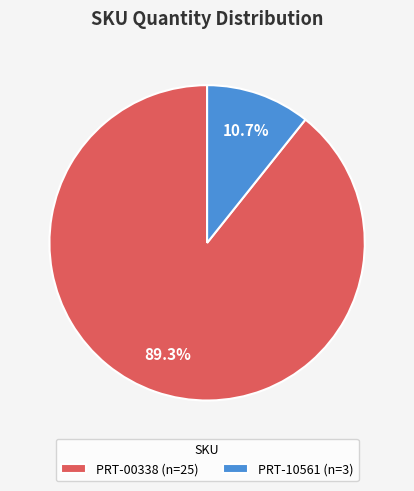

What portion of the pie excludes PRT-00338?

10.7%